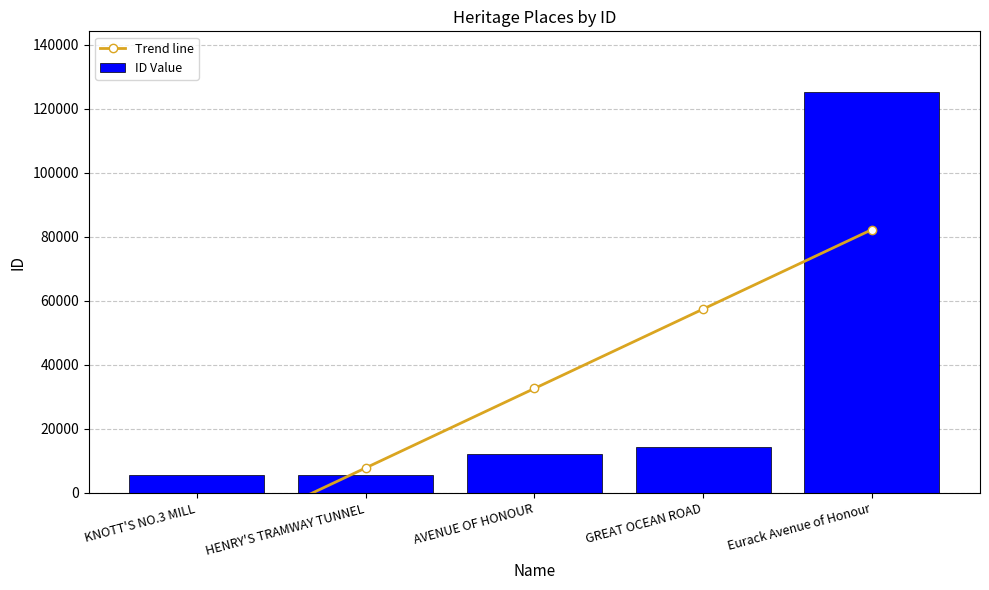

Which series has the largest total across all categories?

Trend line